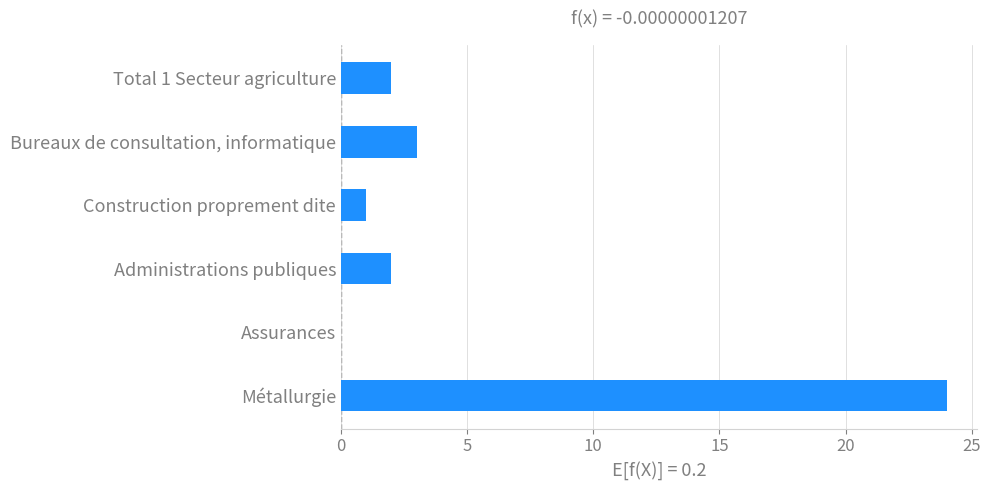

What is the maximum value shown in the chart?

24